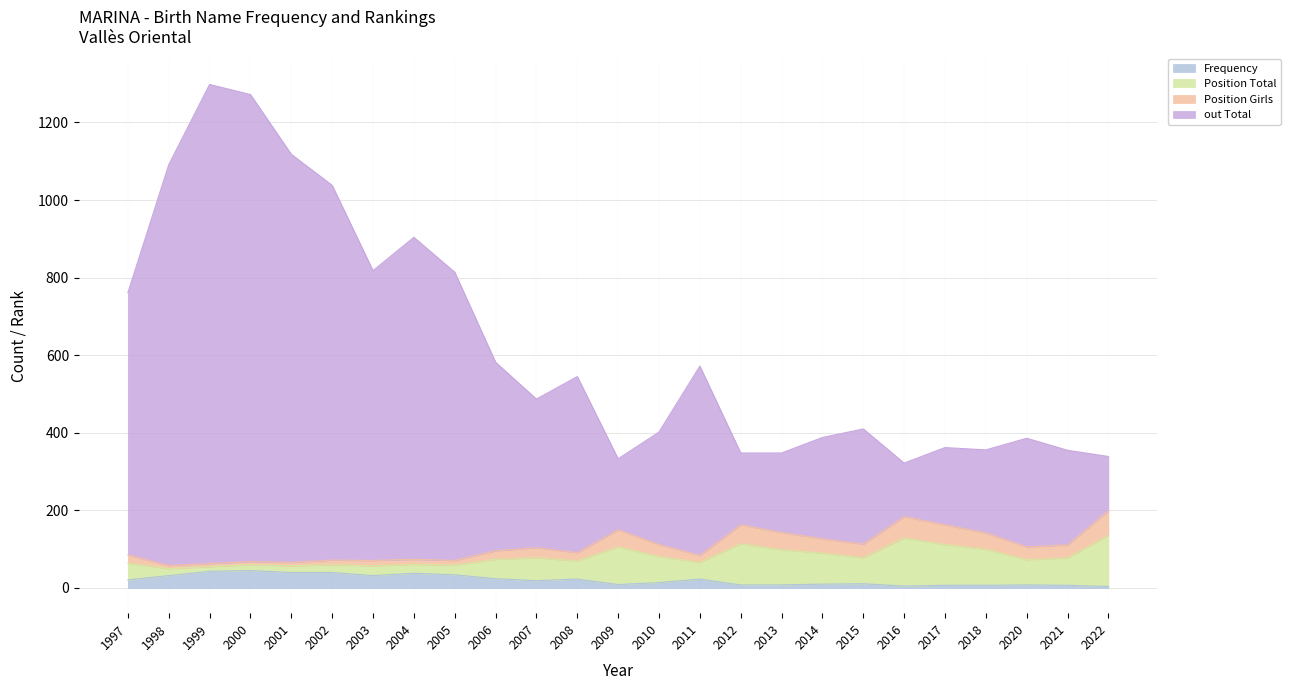

Which series has the largest total across all categories?

out Total